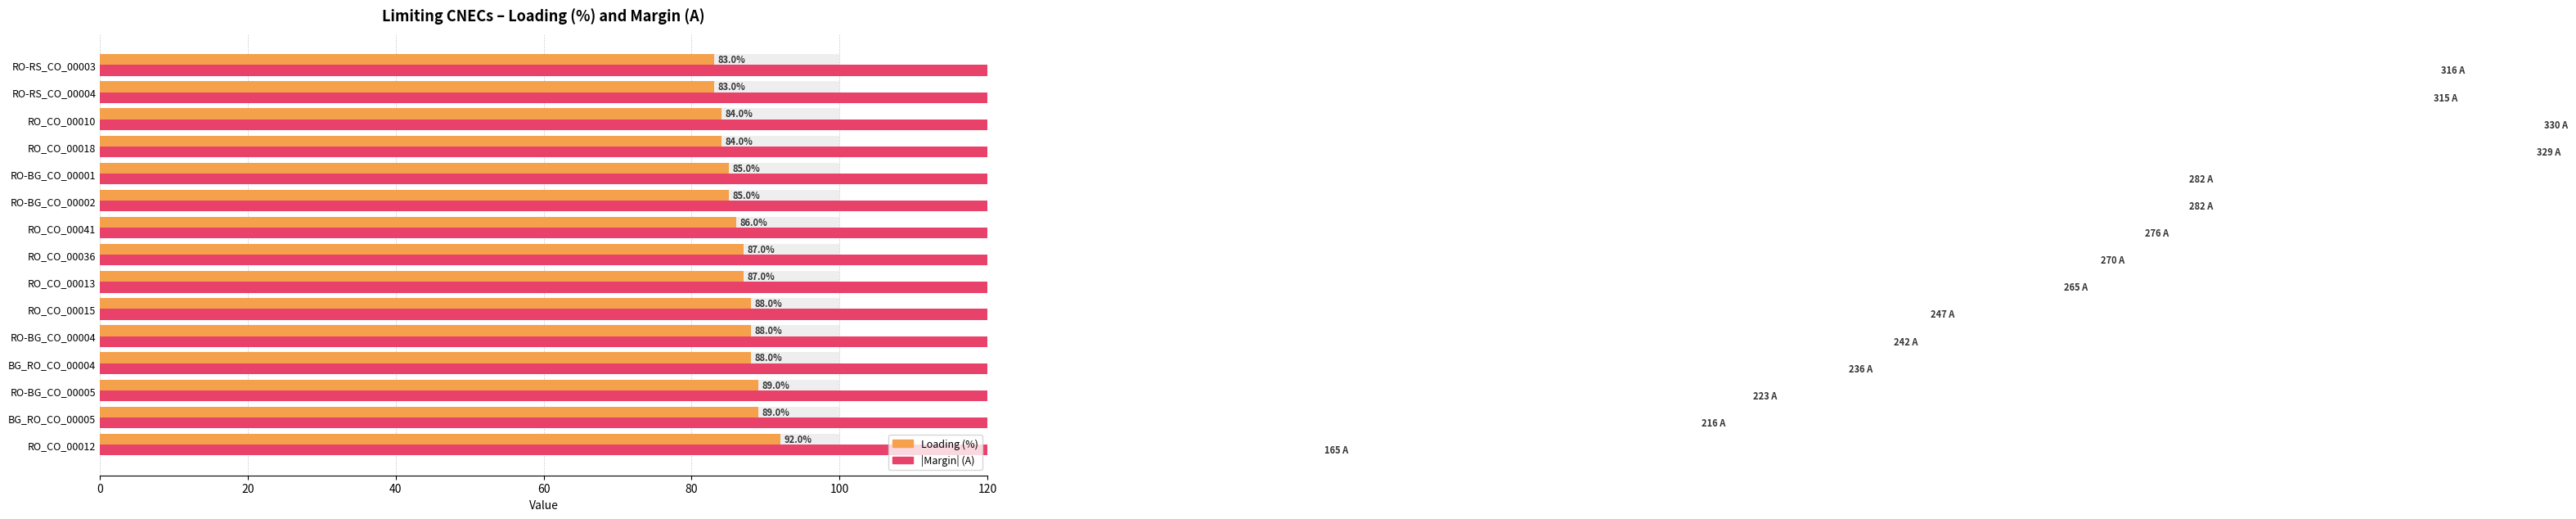

List the series in order of their peak value, highest first.

Margin (A), Loading (%)